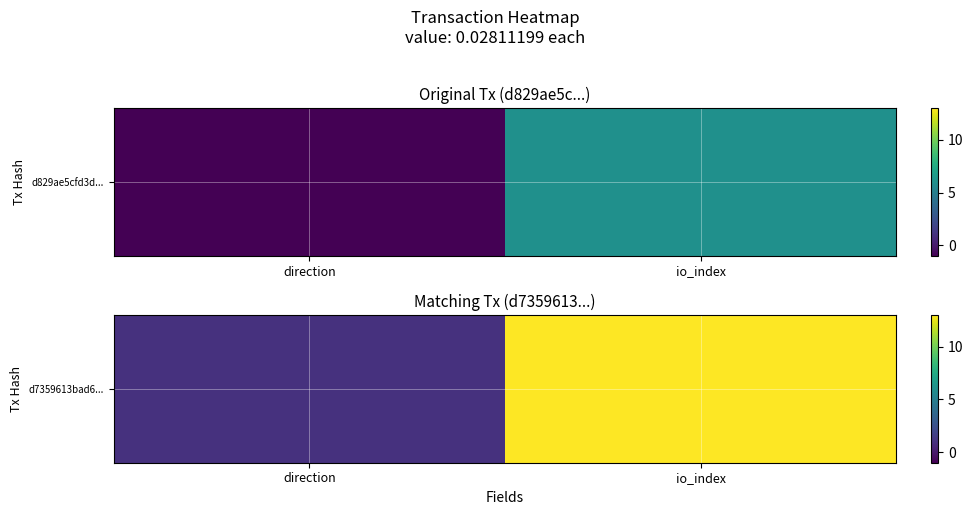

Which label corresponds to the largest value in the chart?

io_index